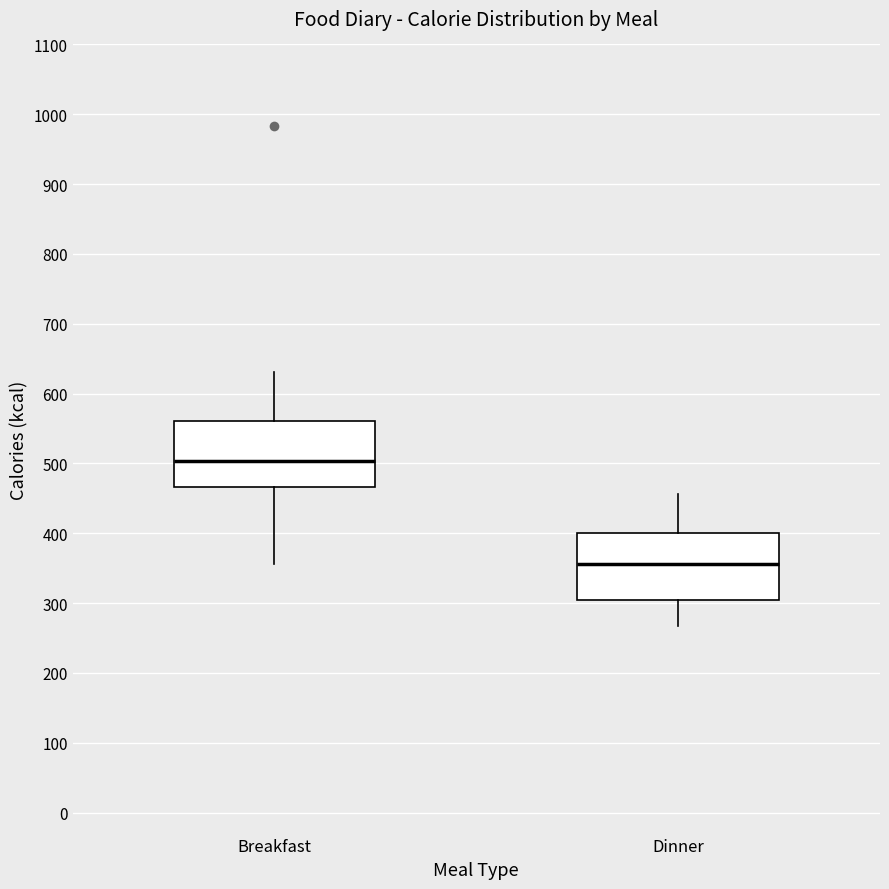

Reading left to right, transcribe this box plot: for each box, give where its median line is, the range the box spans, and where its two whiskers end, as read against the y-axis. The values are not printed on the chart, so give them approximately, as read against the axis.

Breakfast: median 500, box 470 to 560, whiskers 360 to 630
Dinner: median 360, box 310 to 400, whiskers 270 to 460